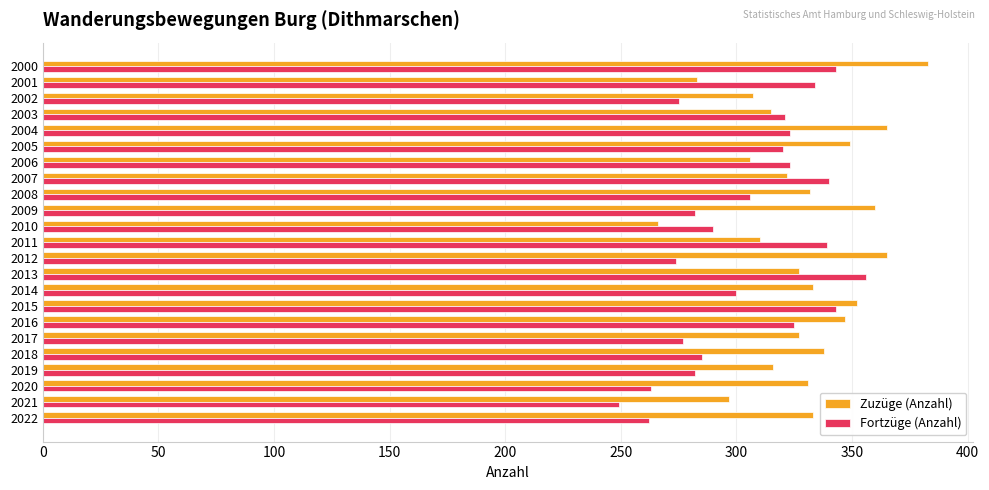

What is the difference between the highest and lowest values at 2016?

22